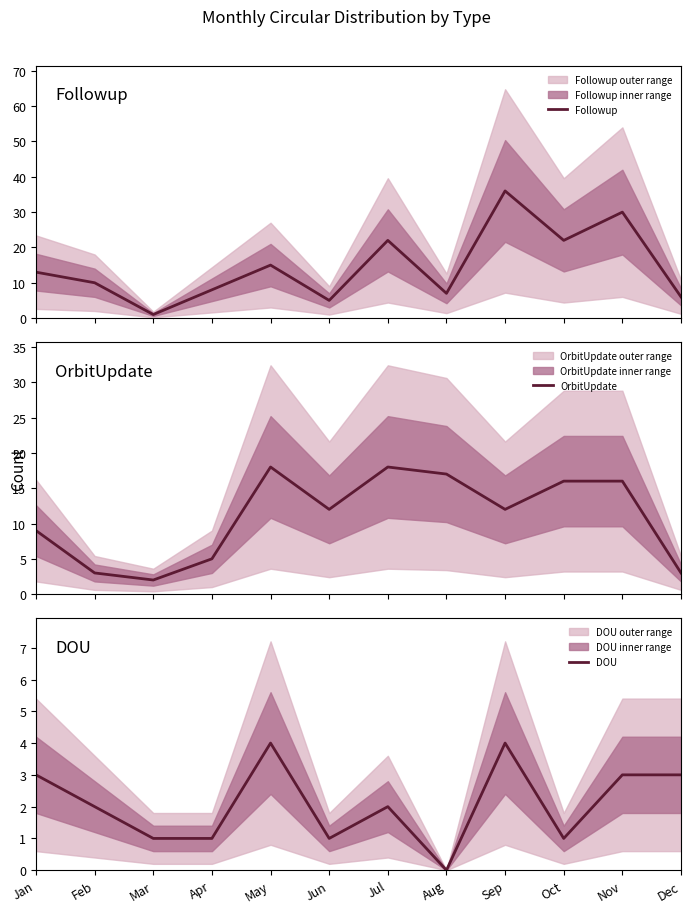

What is the total value across all series at May?

37